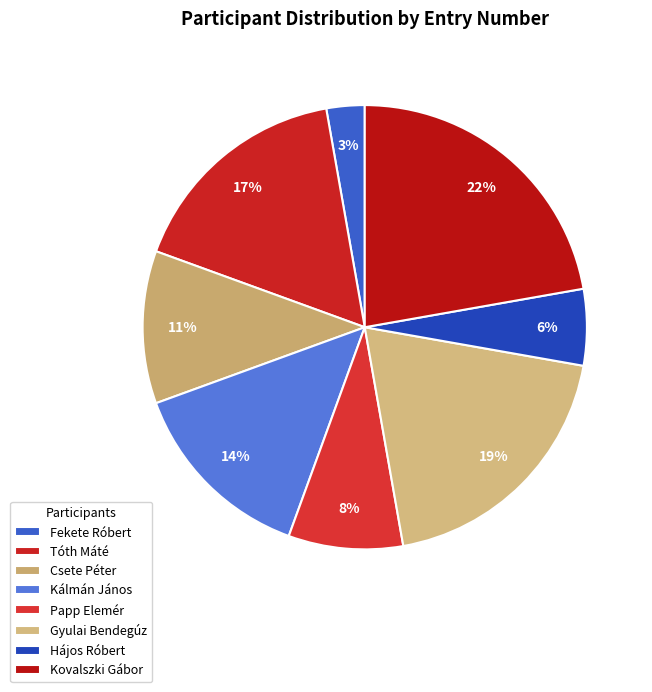

Rank the categories by value from highest to lowest.

Kovalszki Gábor, Gyulai Bendegúz, Tóth Máté, Kálmán János, Csete Péter, Papp Elemér, Hájos Róbert, Fekete Róbert